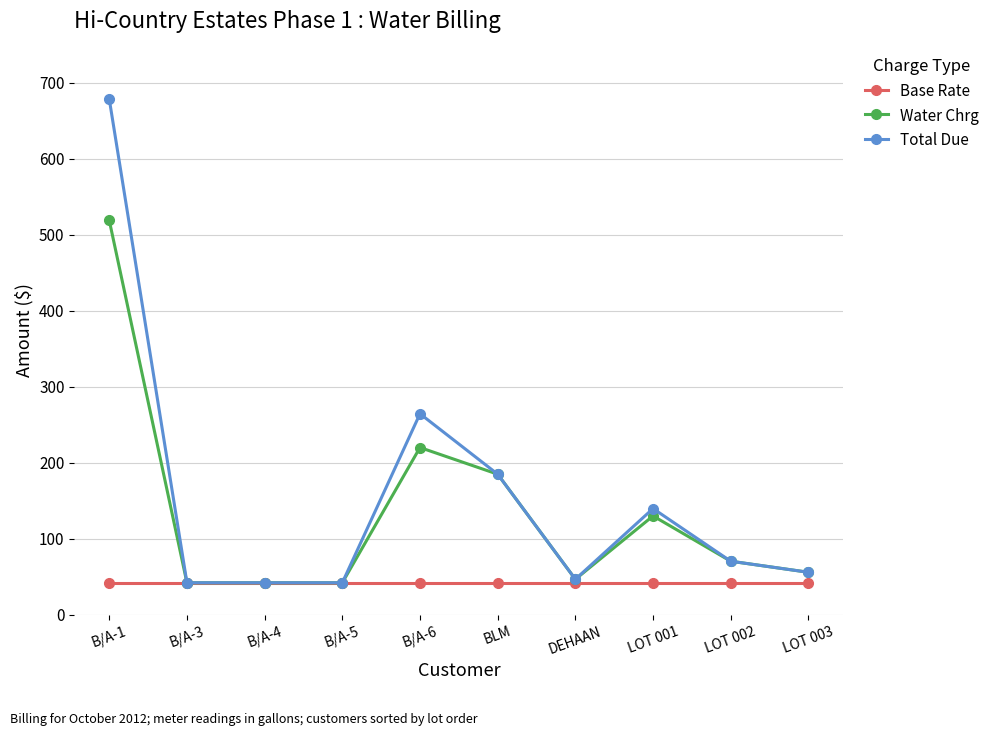

Which series has the largest range (max minus min)?

Total Due